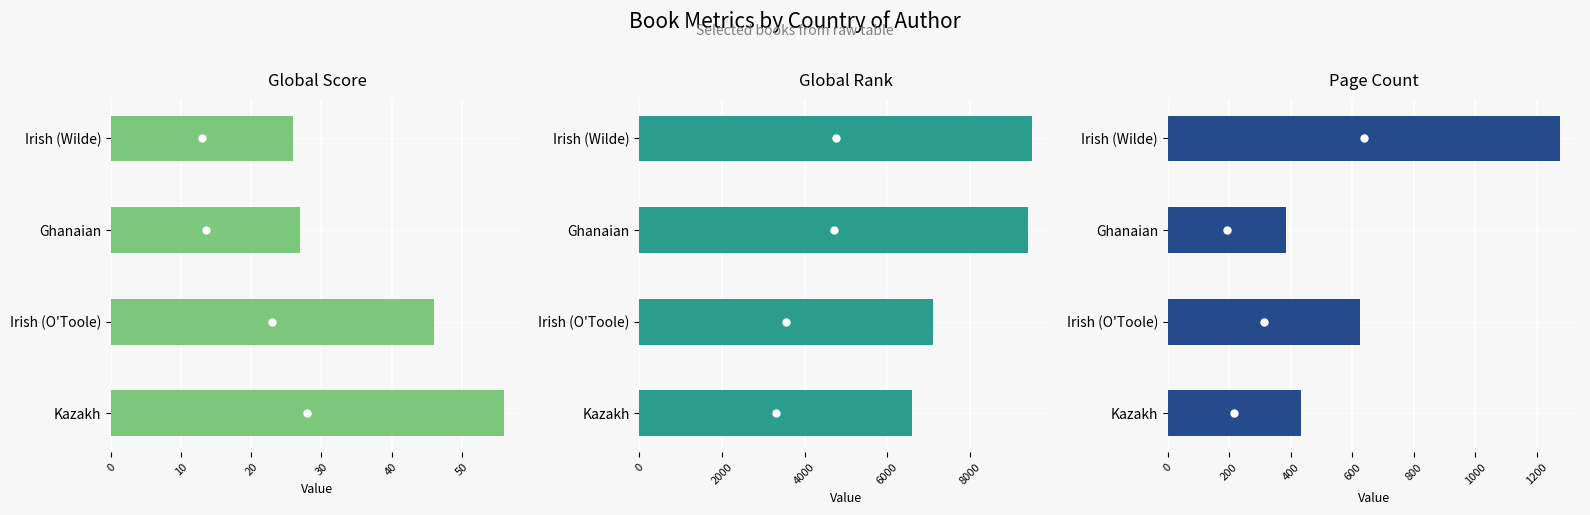

Between Irish (O'Toole) and Ghanaian, which series saw the biggest shift?

Global Rank